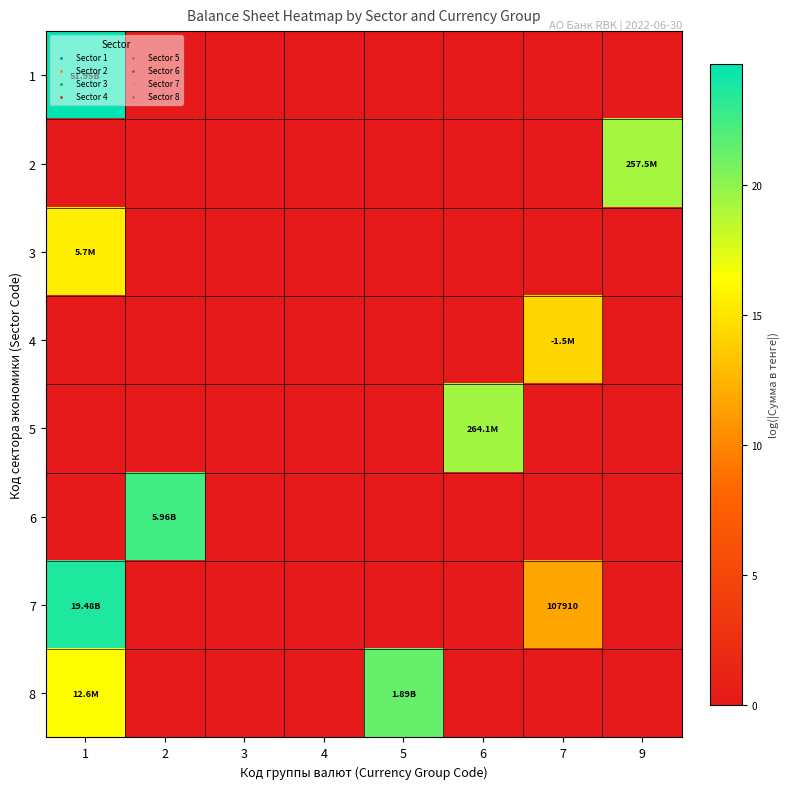

The 7 series shows -9.2 at 9. True or false?

False